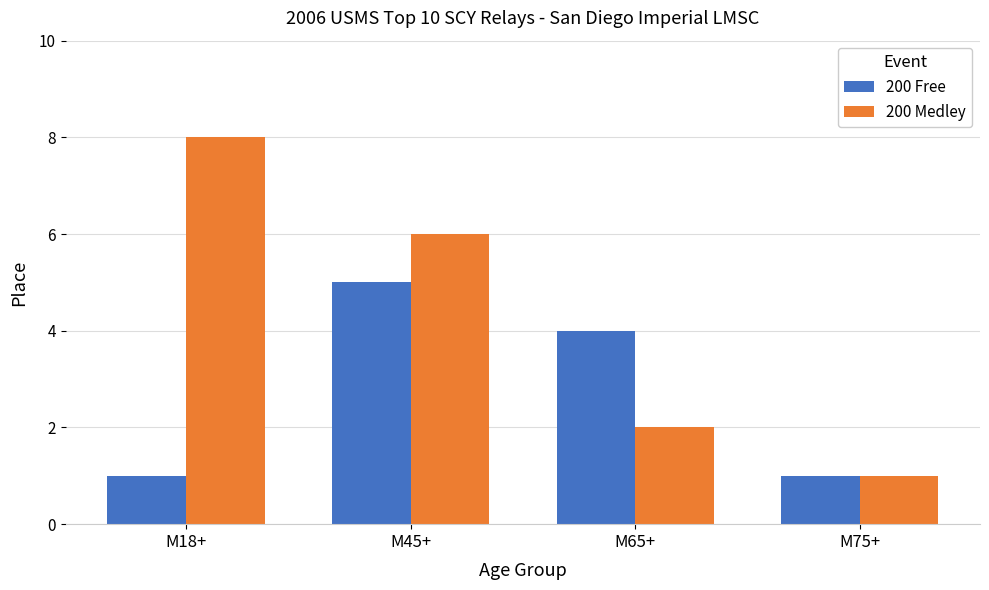

True or false: 200 Medley has a value of 8 at M18+.

True